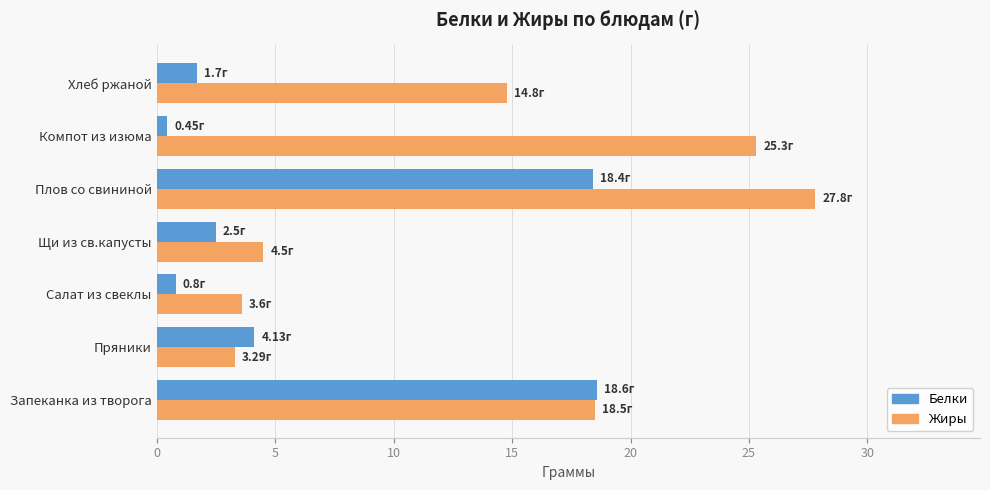

What are all the series names shown in the legend?

Белки, Жиры